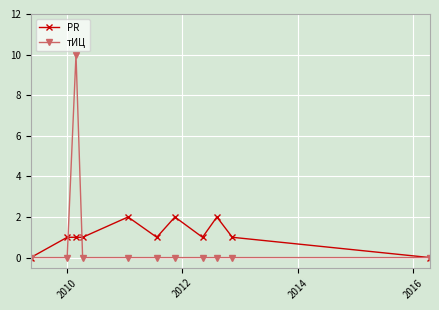

Which series has the widest spread of values?

тИЦ